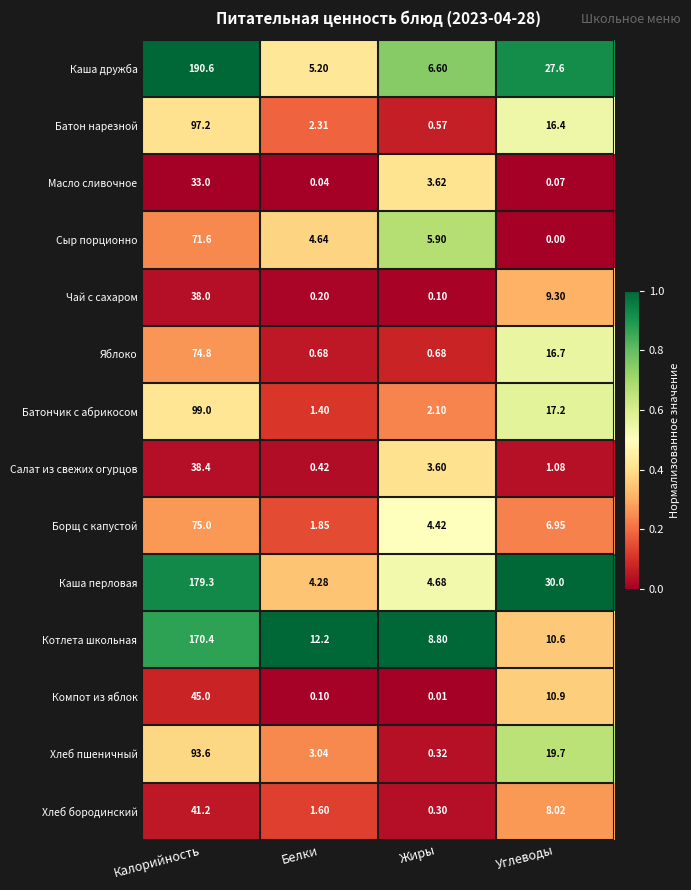

Which series changed the most between Калорийность and Белки?

Каша дружба